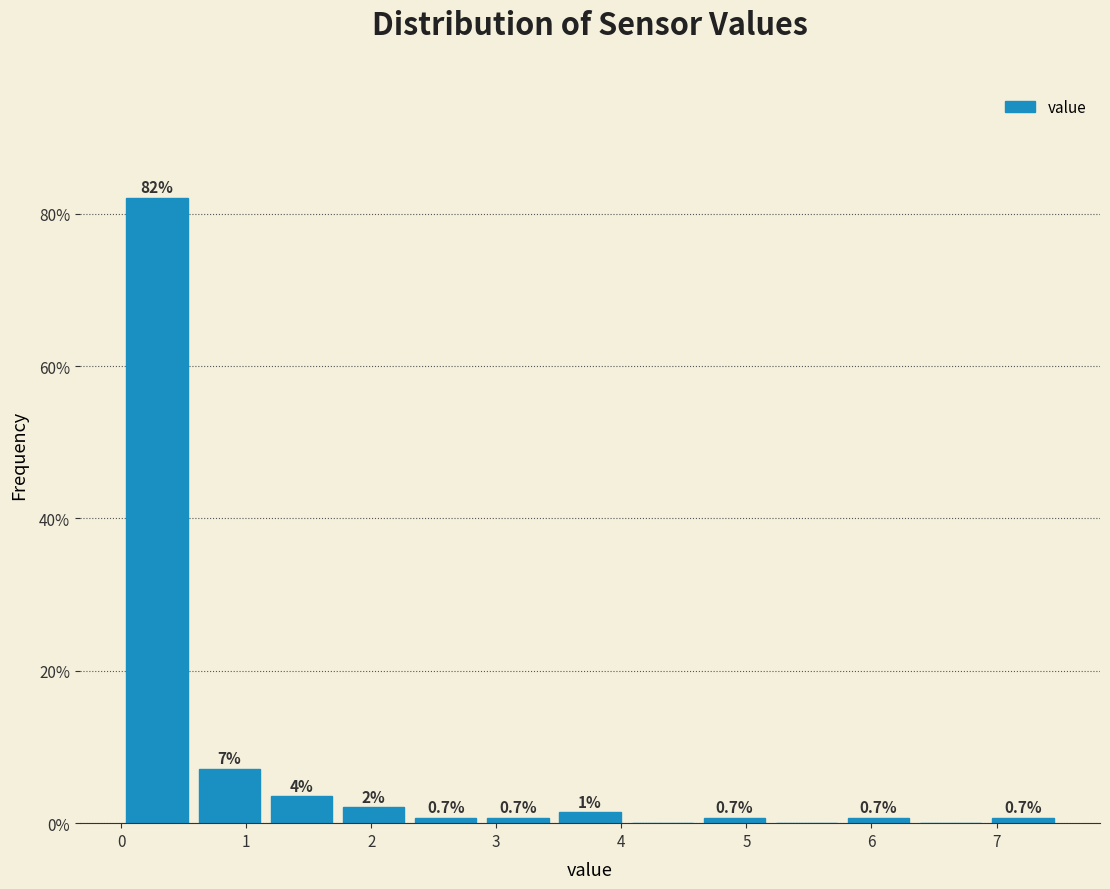

Over which range of the x-axis is the bar tallest?

0.0 to 0.6